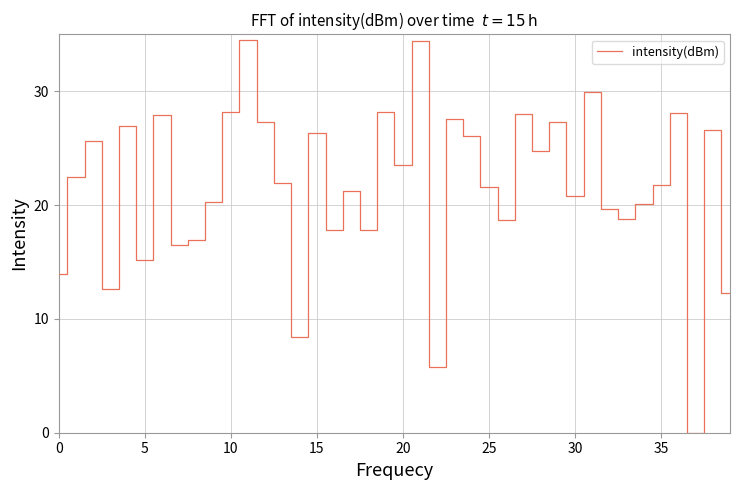

What is the greatest value displayed?

34.5